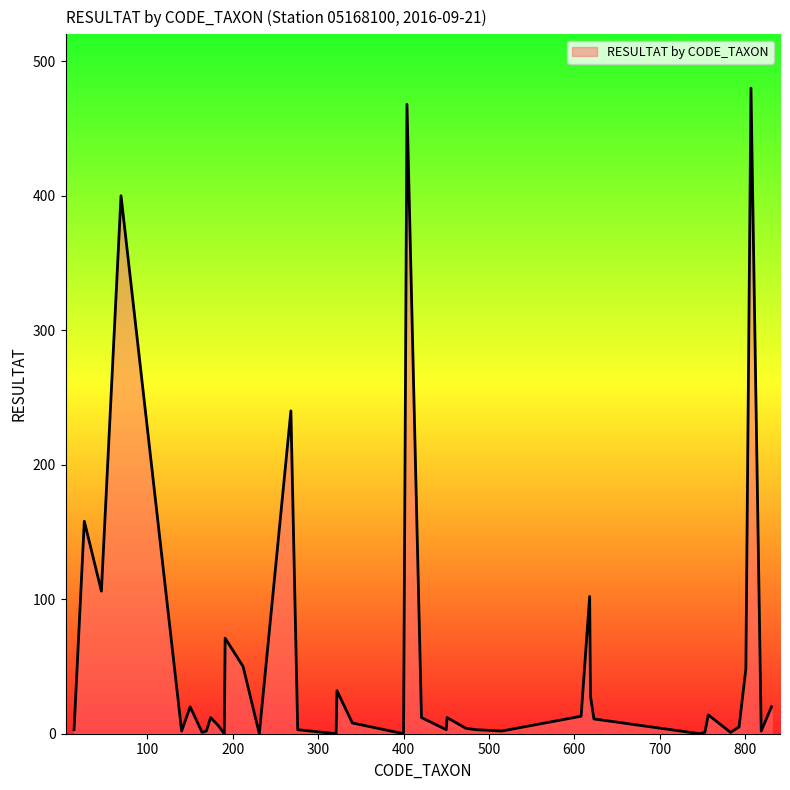

What is the difference between the maximum and minimum values?

480